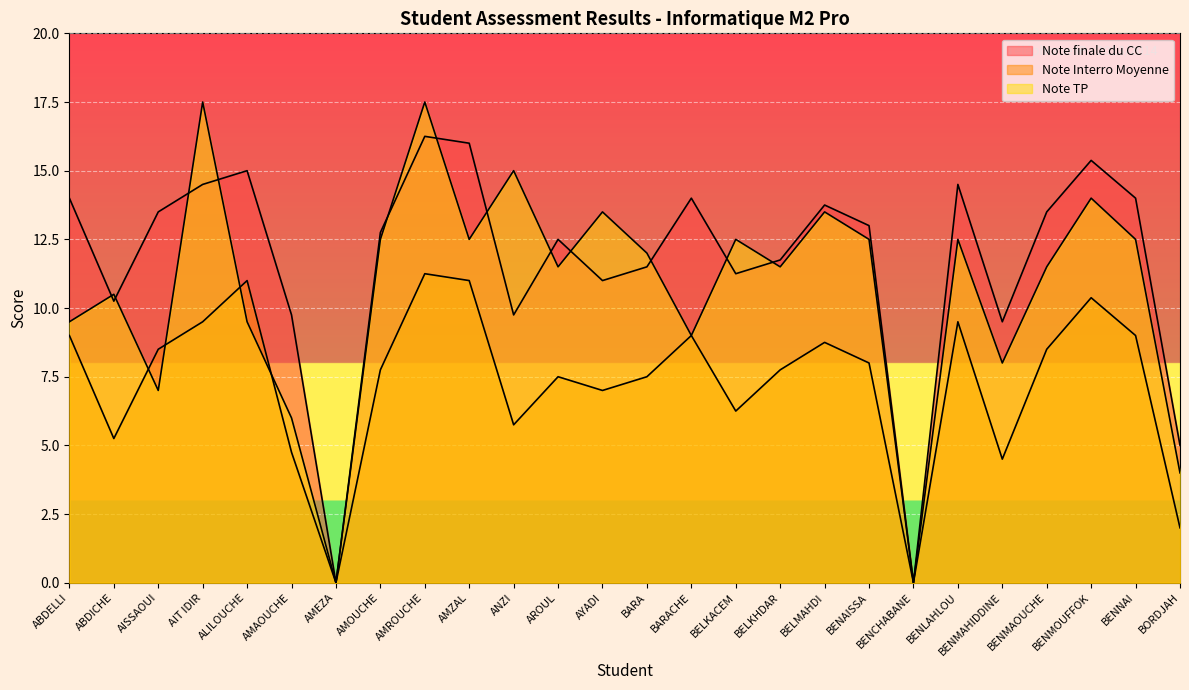

True or false: Note finale du CC and Note Interro Moyenne cross at least once.

False